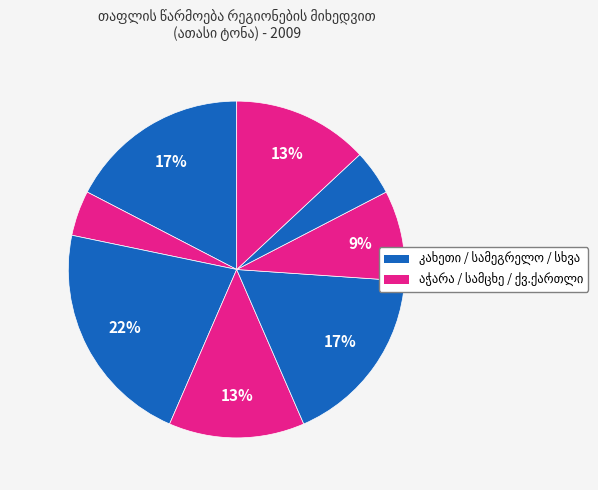

Does ქვემო ქართლი account for over 50% of the chart?

No